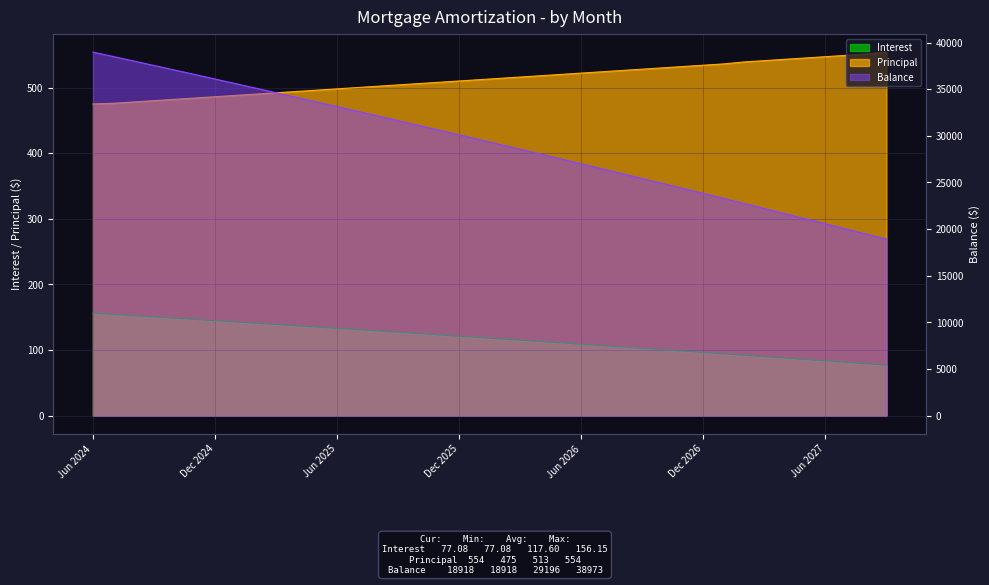

What are all the series names shown in the legend?

Interest, Principal, Balance